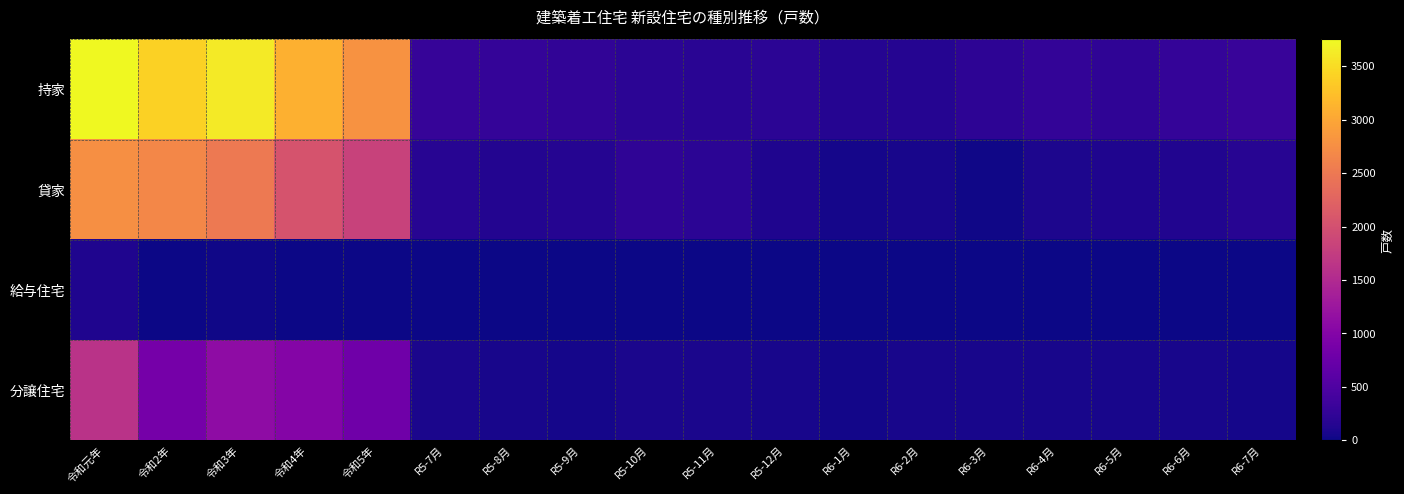

Between R5-9月 and R6-2月, which is larger?

R5-9月